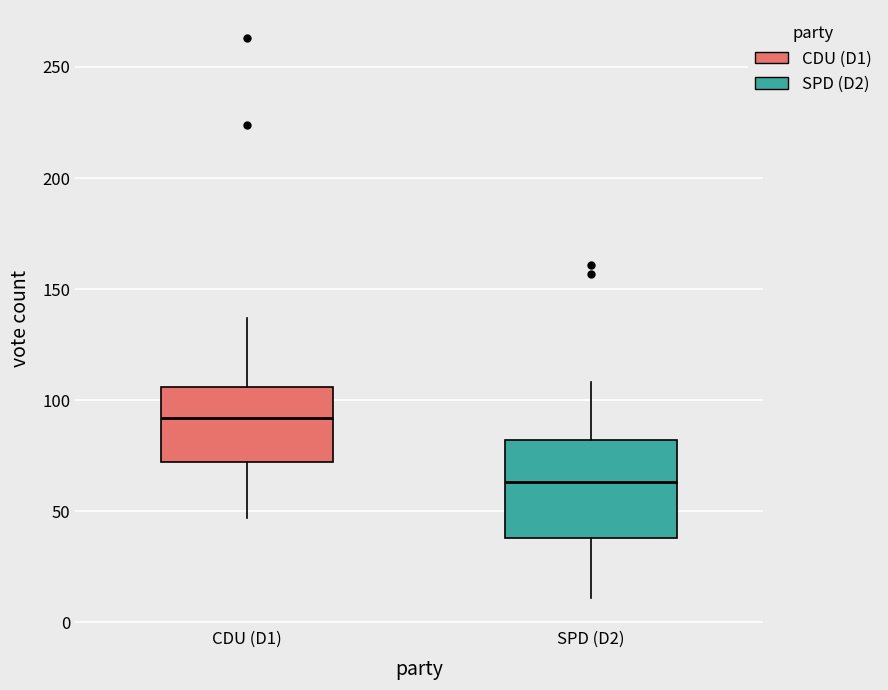

Where is the upper edge of the box for CDU (D1) on the y-axis? The values are not printed on the chart, so give them approximately, as read against the axis.

105